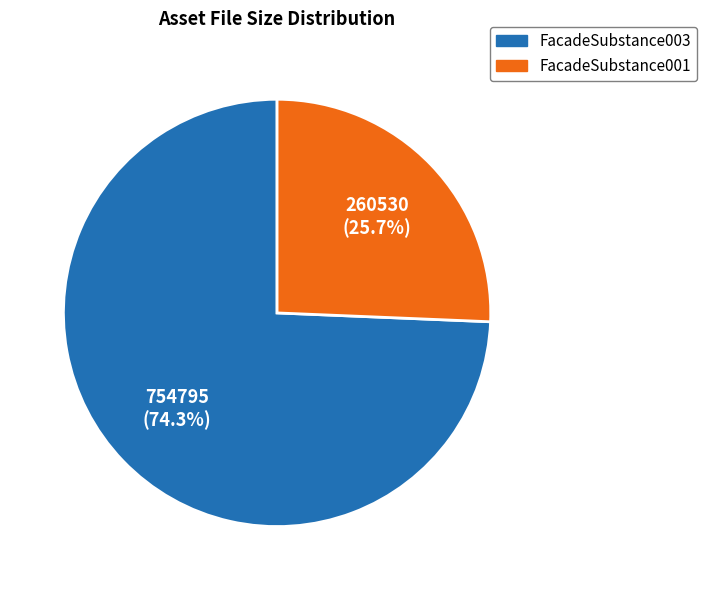

True or false: FacadeSubstance001 accounts for 26% of the total.

True